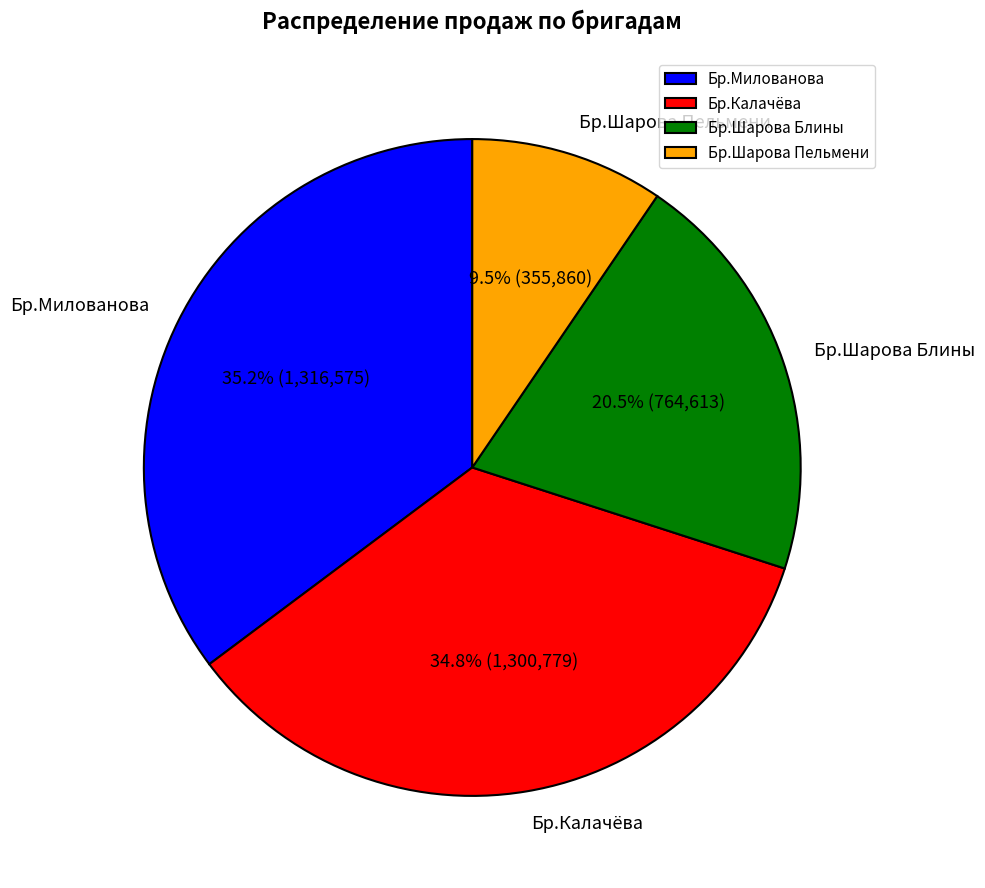

To the nearest percent, what is the difference between the Бр.Шарова Пельмени and Бр.Калачёва slice percentages?

25%